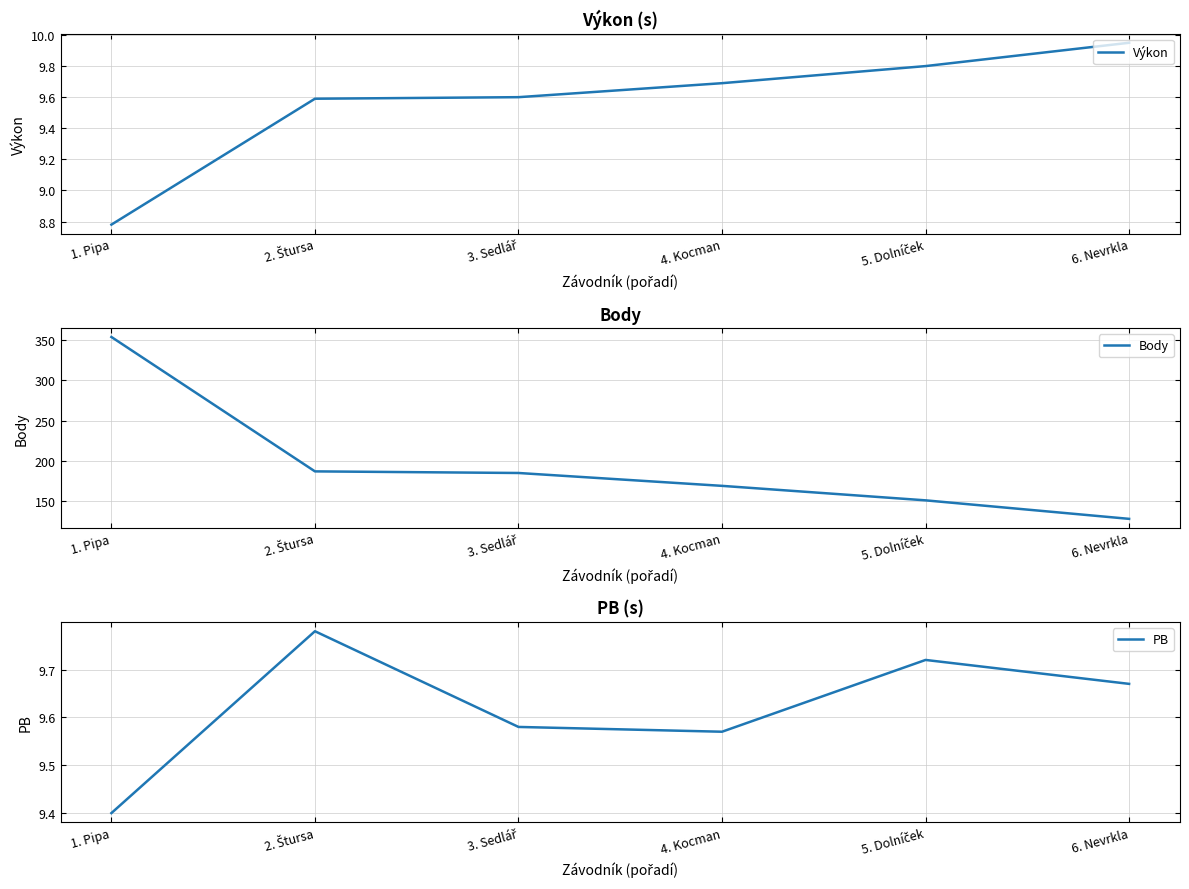

True or false: PB and Výkon intersect in this chart.

True